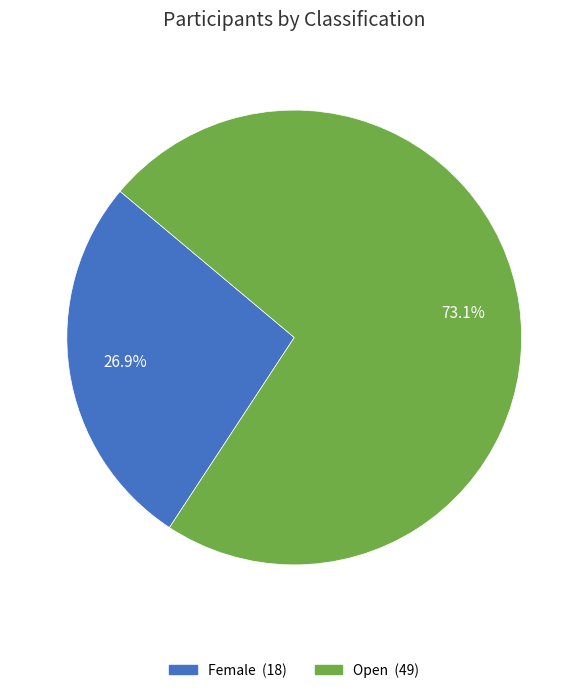

To the nearest percent, what is the difference between the largest and smallest slice percentages?

46%